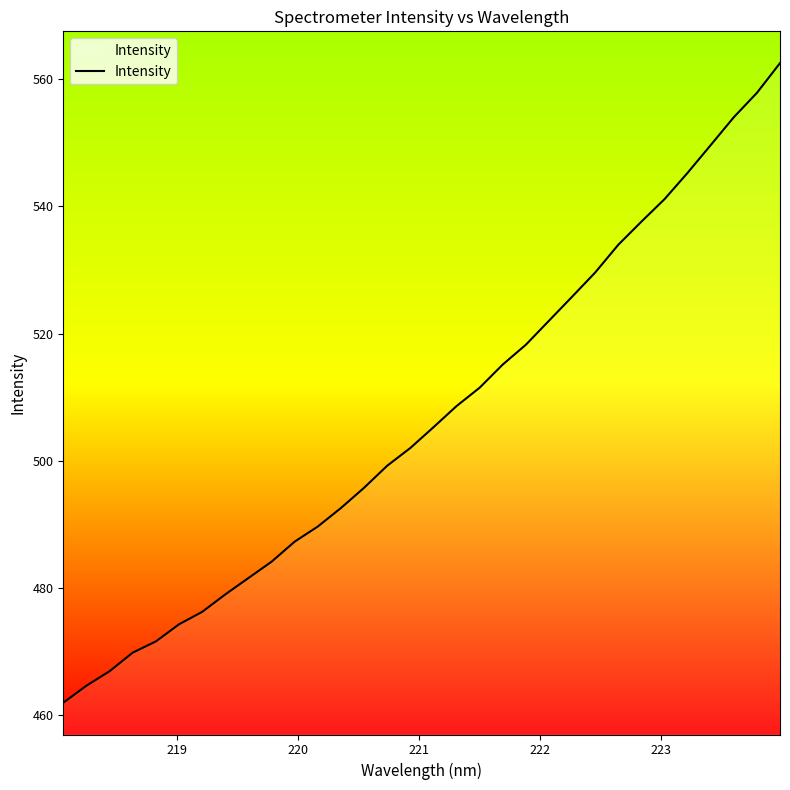

What is the difference between the maximum and minimum values?

100.6